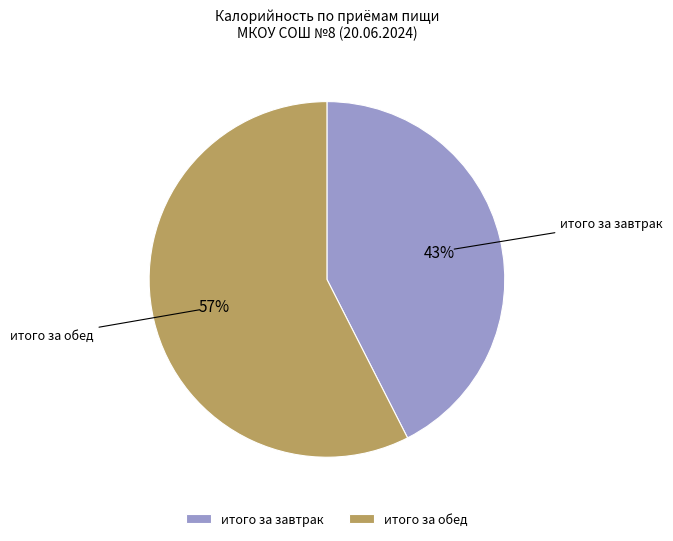

Rank the categories by value from lowest to highest.

итого за завтрак, итого за обед